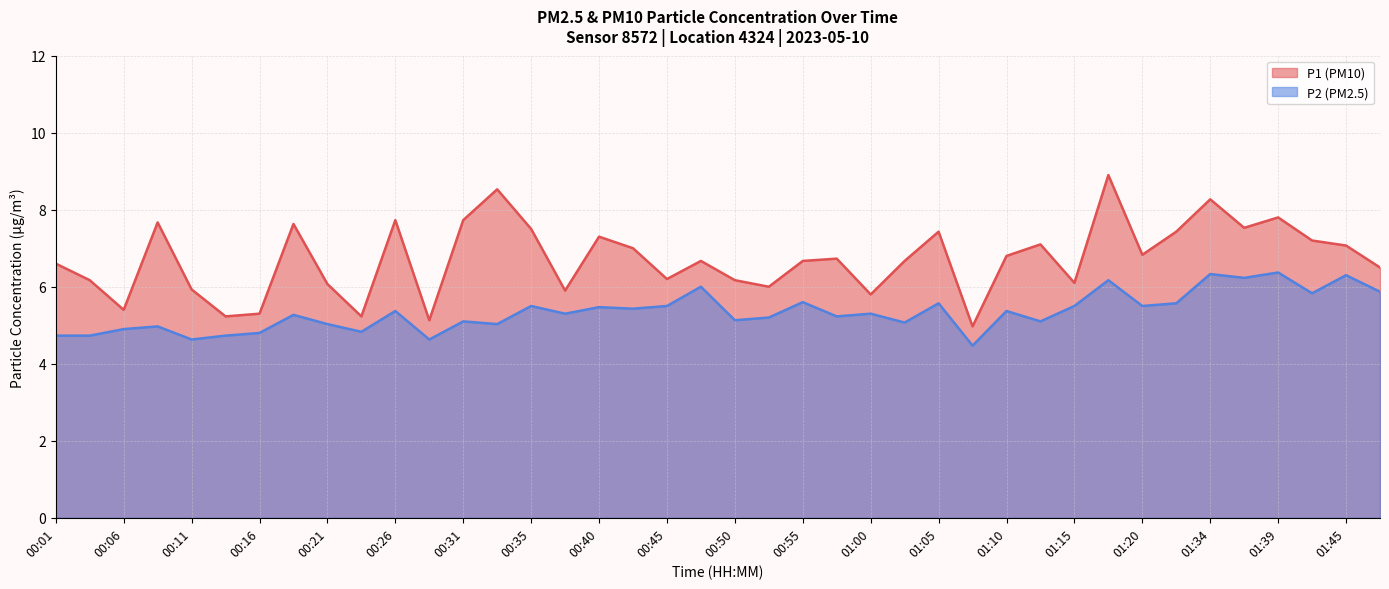

What is the difference between the maximum and minimum values in the P1 series?

3.9